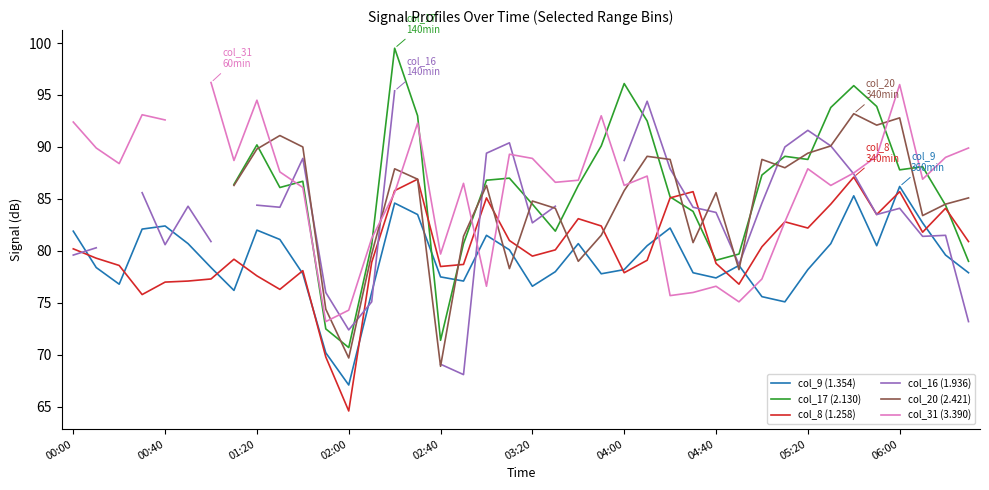

At how many categories does at least one series exceed 95?

5